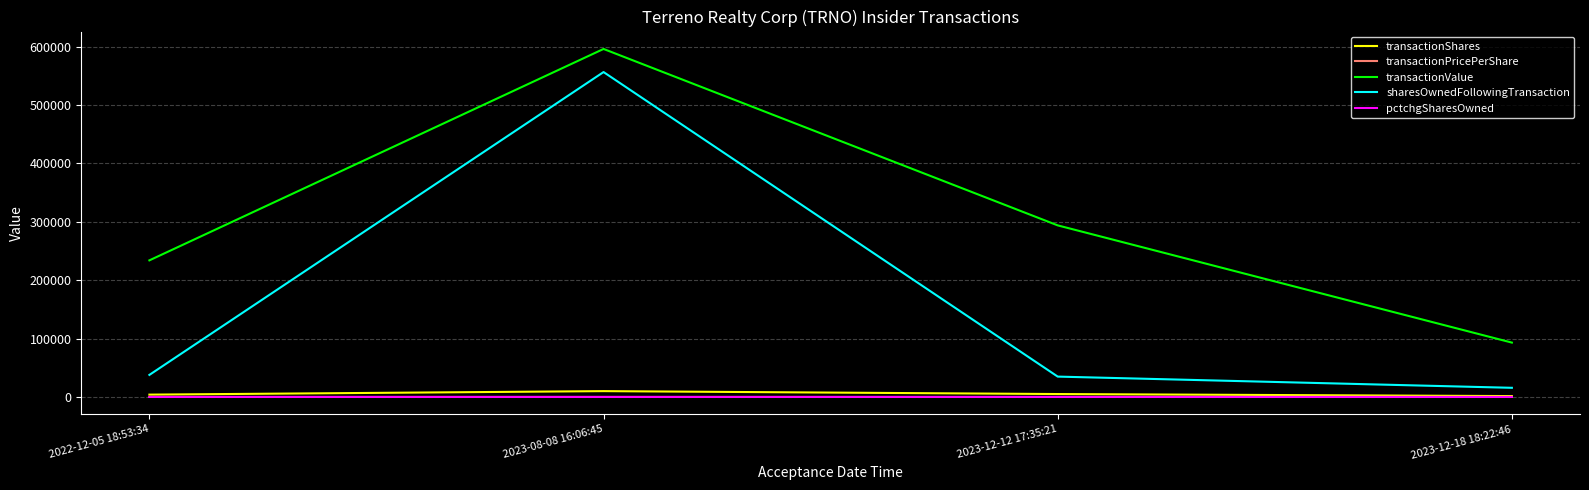

Is this an area chart (filled region under the line)?

No